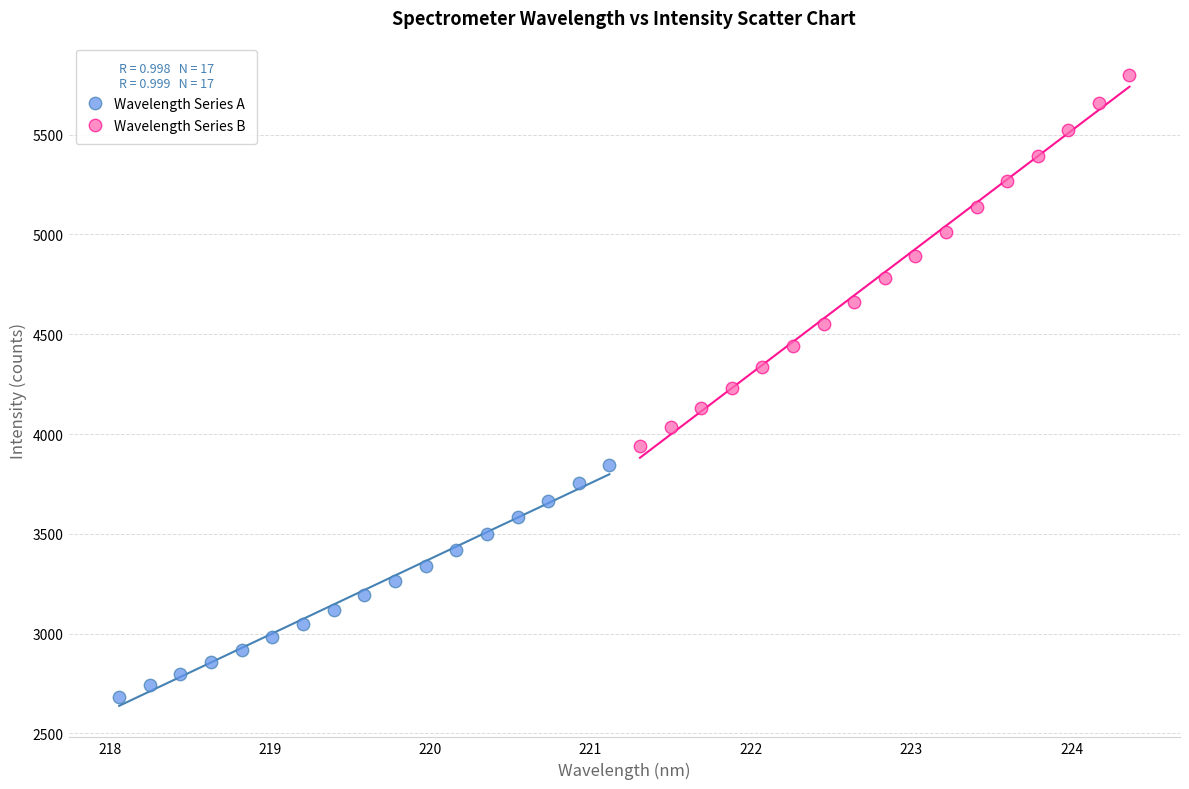

Which series contains the highest Y value?

Wavelength Series B